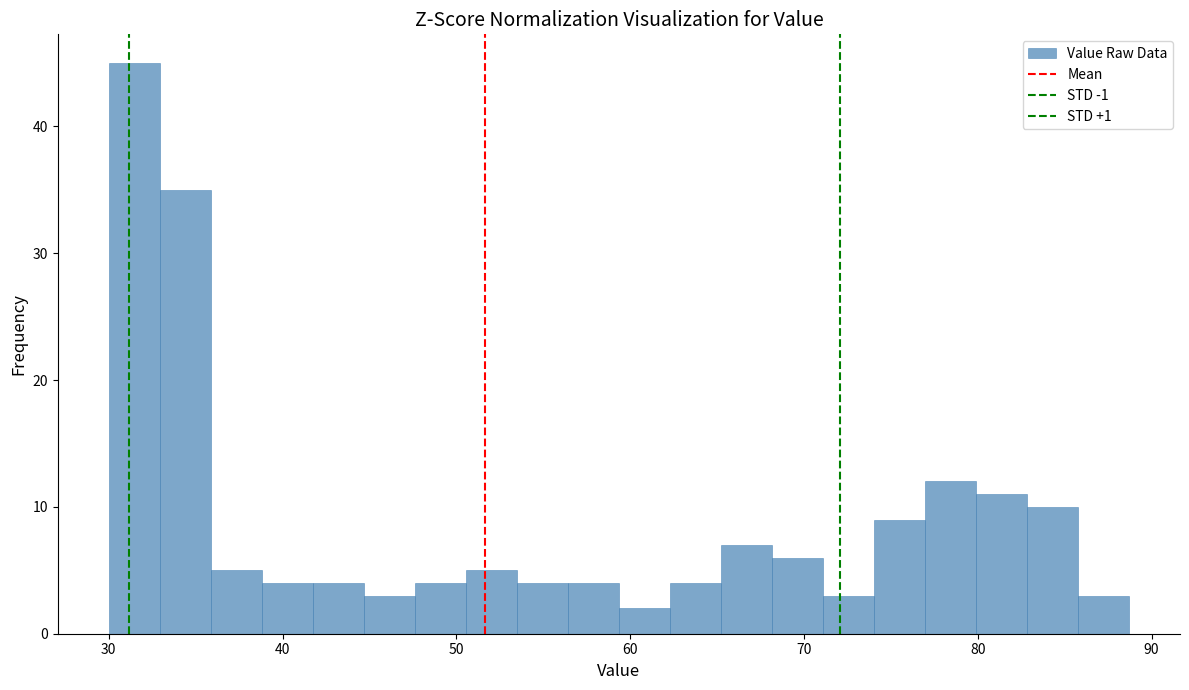

Read against the x-axis, roughly where is the centre of the tallest bar?

31